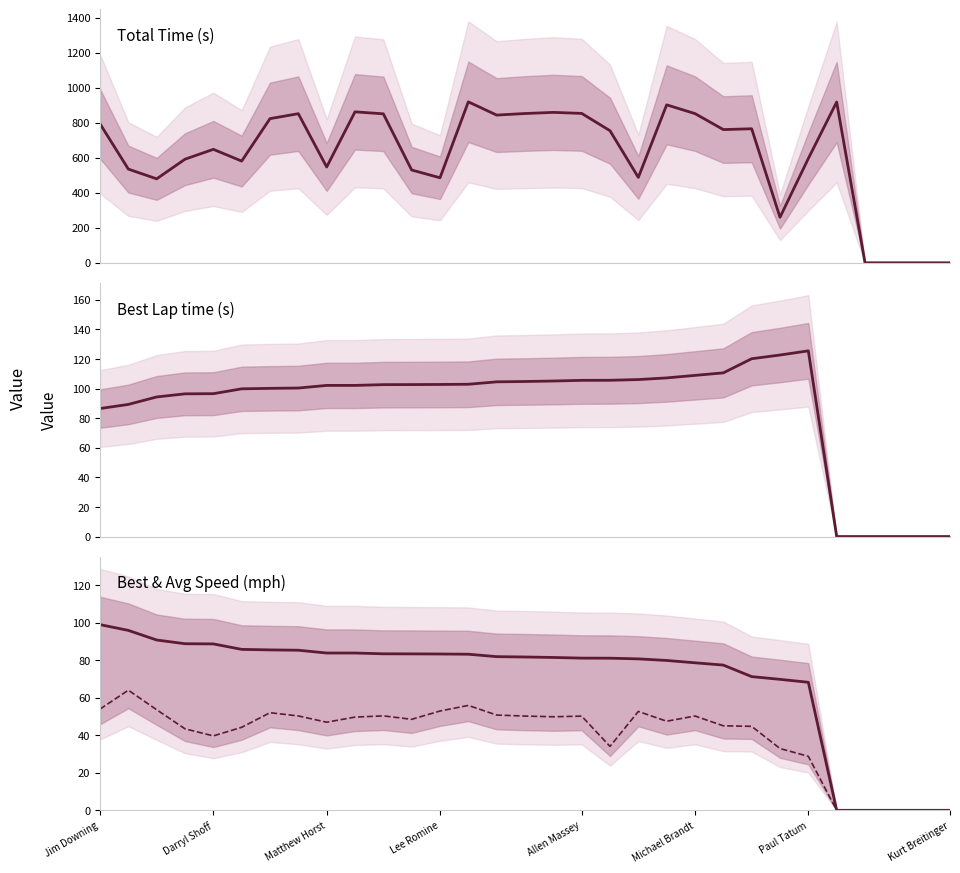

The value of Best Lap time at Michael Brandt is 56.7. True or false?

False